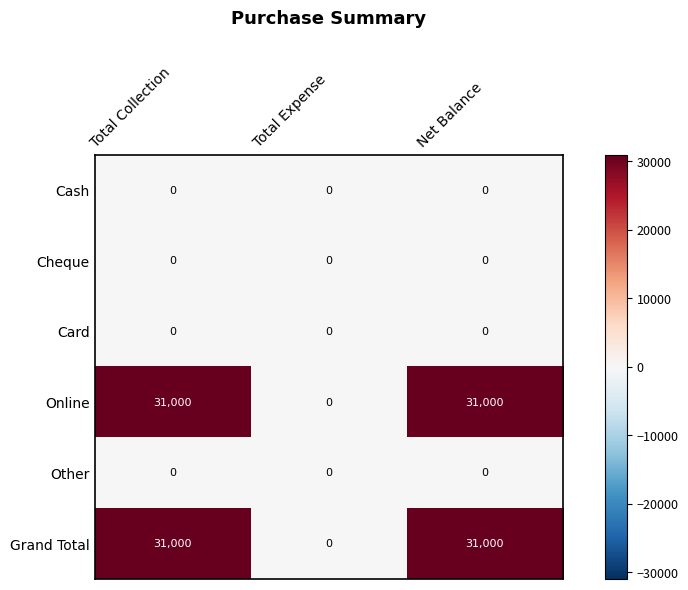

Is it true that Cash equals 0 at Net Balance?

True